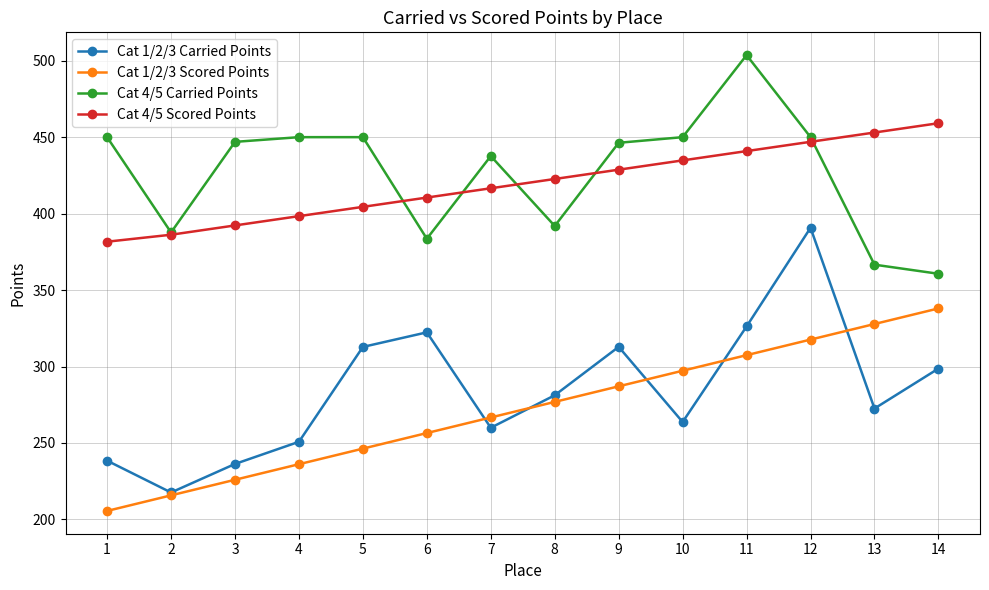

At how many categories does at least one series exceed 431?

11